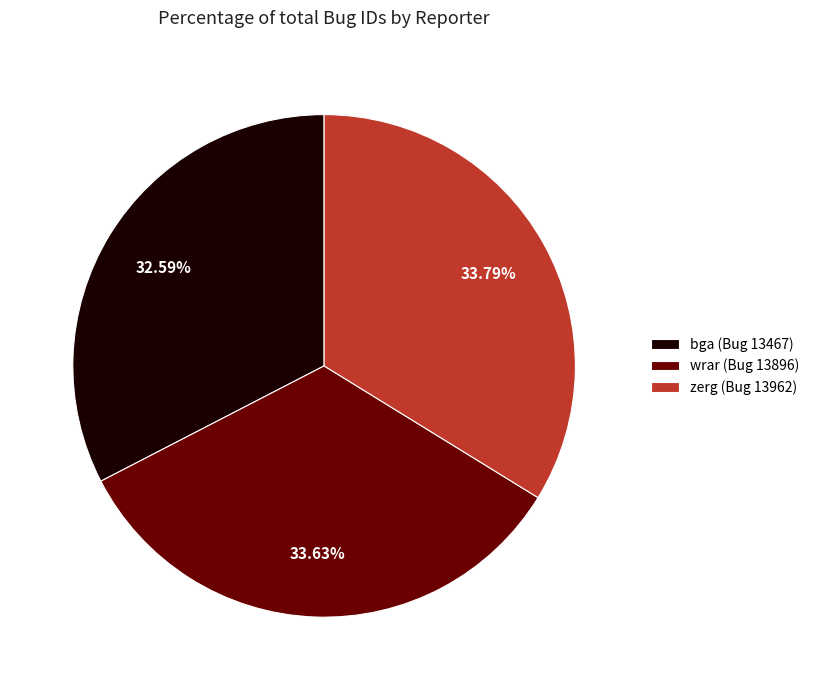

How many slices are in this pie chart?

3